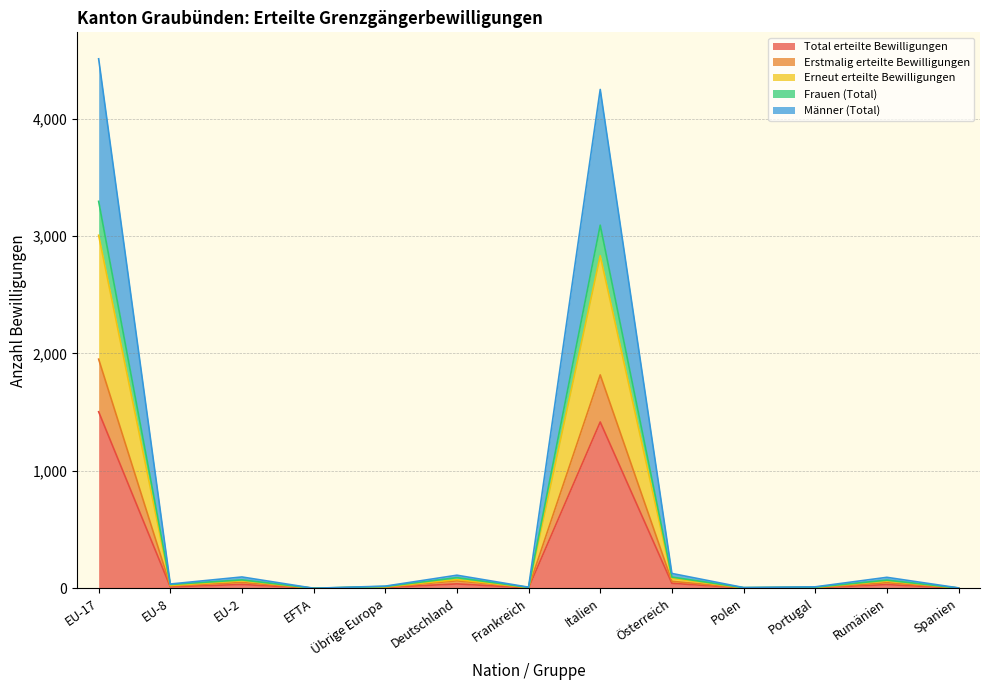

What is the difference between the highest and lowest values at EU-8?

24